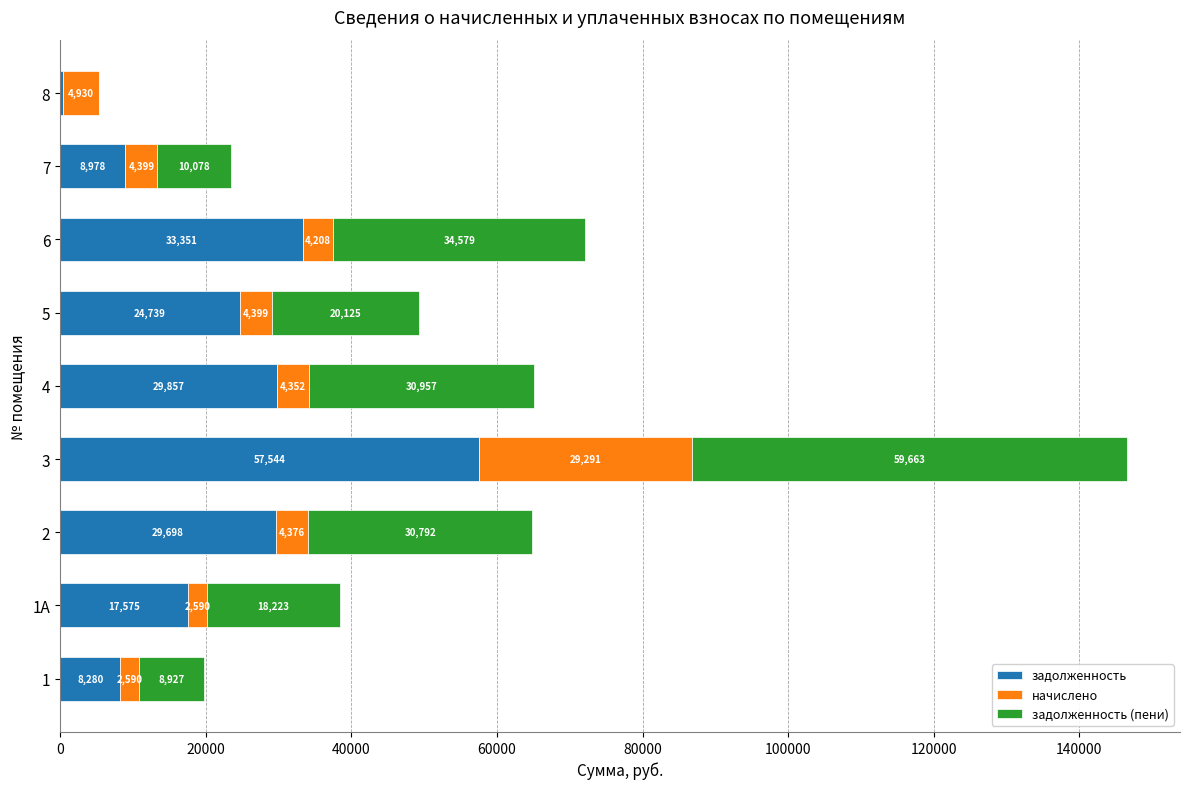

Which category has the highest value in the задолженность series?

3